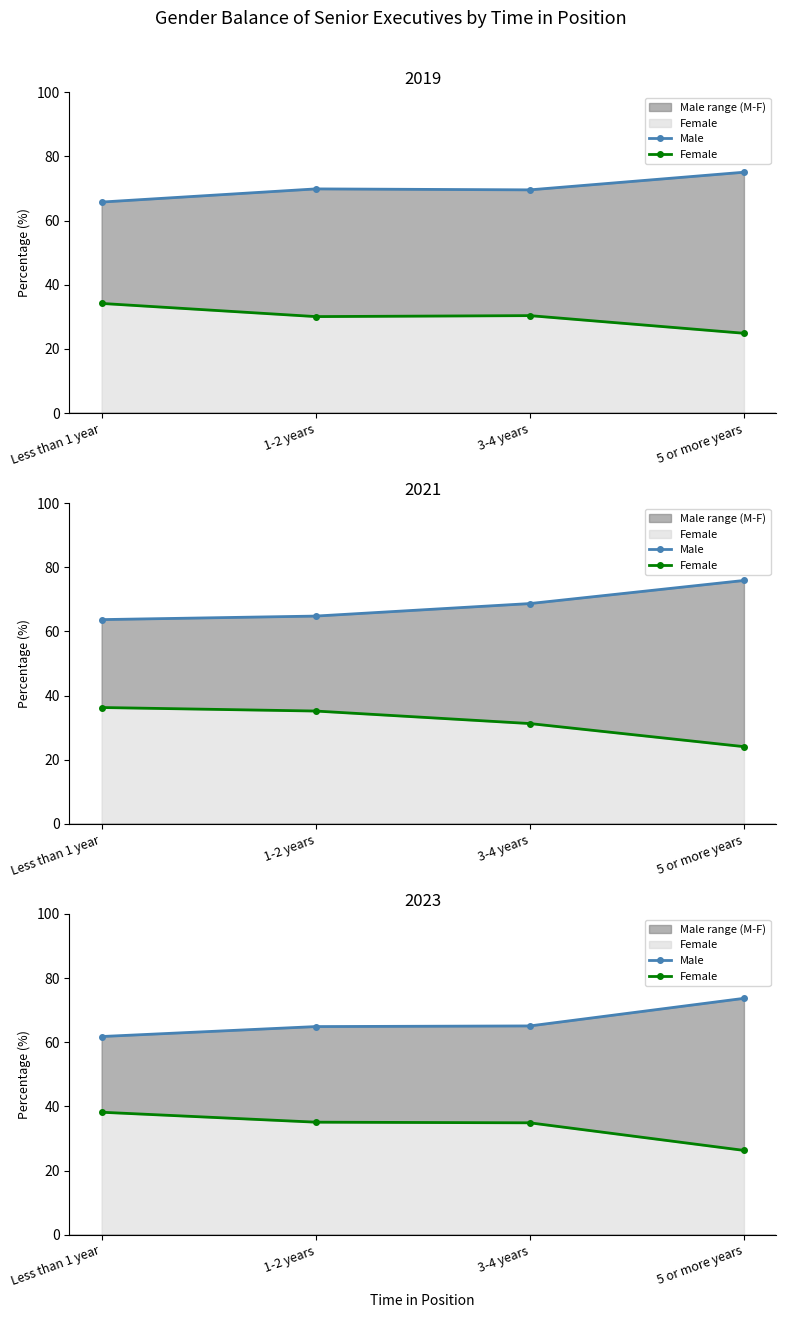

The Female series shows 38.2 at Less than 1 year. True or false?

True